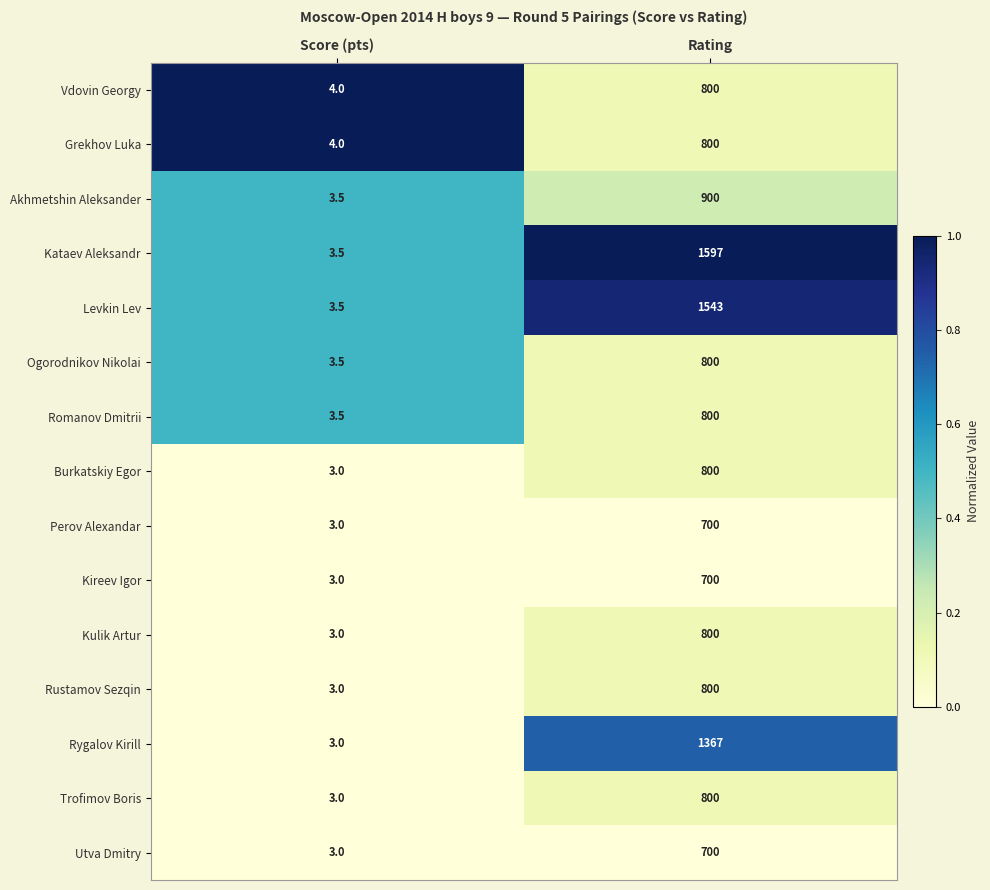

Reading right to left, list all the values displayed in this chart.

Vdovin Georgy: 800.0	4.0
Grekhov Luka: 800.0	4.0
Akhmetshin Aleksander: 900.0	3.5
Kataev Aleksandr: 1597.0	3.5
Levkin Lev: 1543.0	3.5
Ogorodnikov Nikolai: 800.0	3.5
Romanov Dmitrii: 800.0	3.5
Burkatskiy Egor: 800.0	3.0
Perov Alexandar: 700.0	3.0
Kireev Igor: 700.0	3.0
Kulik Artur: 800.0	3.0
Rustamov Sezqin: 800.0	3.0
Rygalov Kirill: 1367.0	3.0
Trofimov Boris: 800.0	3.0
Utva Dmitry: 700.0	3.0